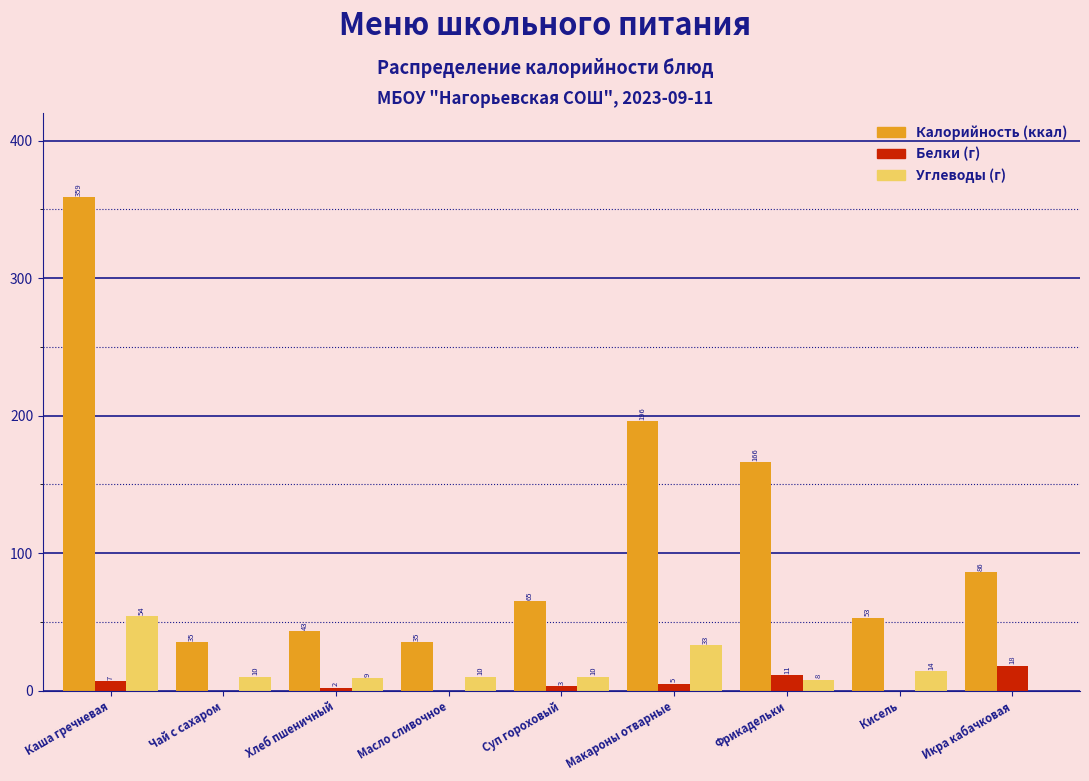

At which category is the sum across all series the highest?

Каша гречневая